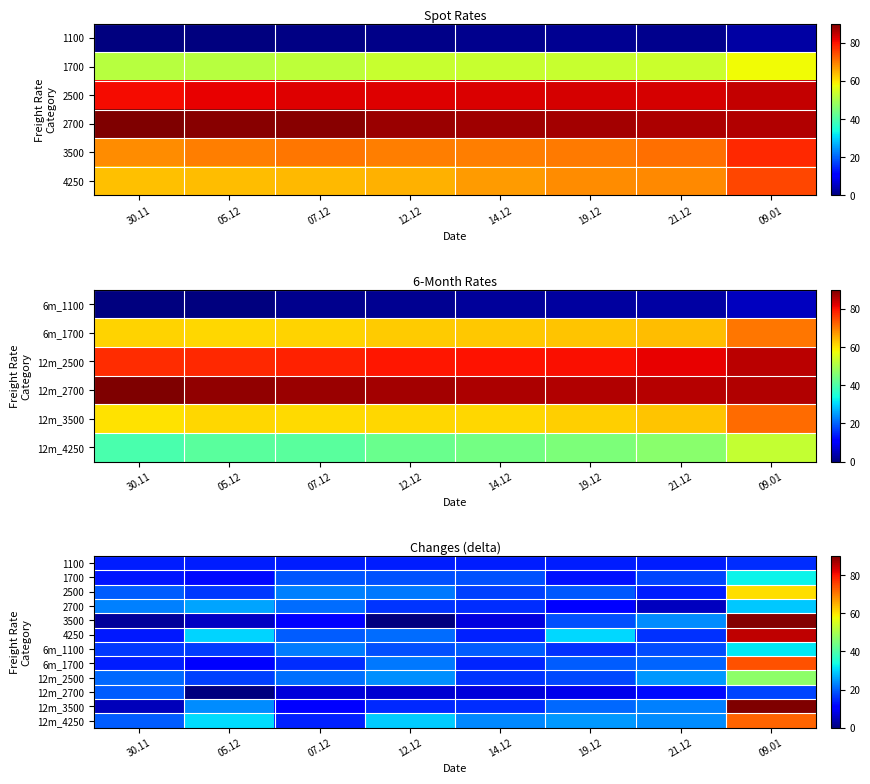

The value of 12m_4250 at 19.12 is 9.5. True or false?

False